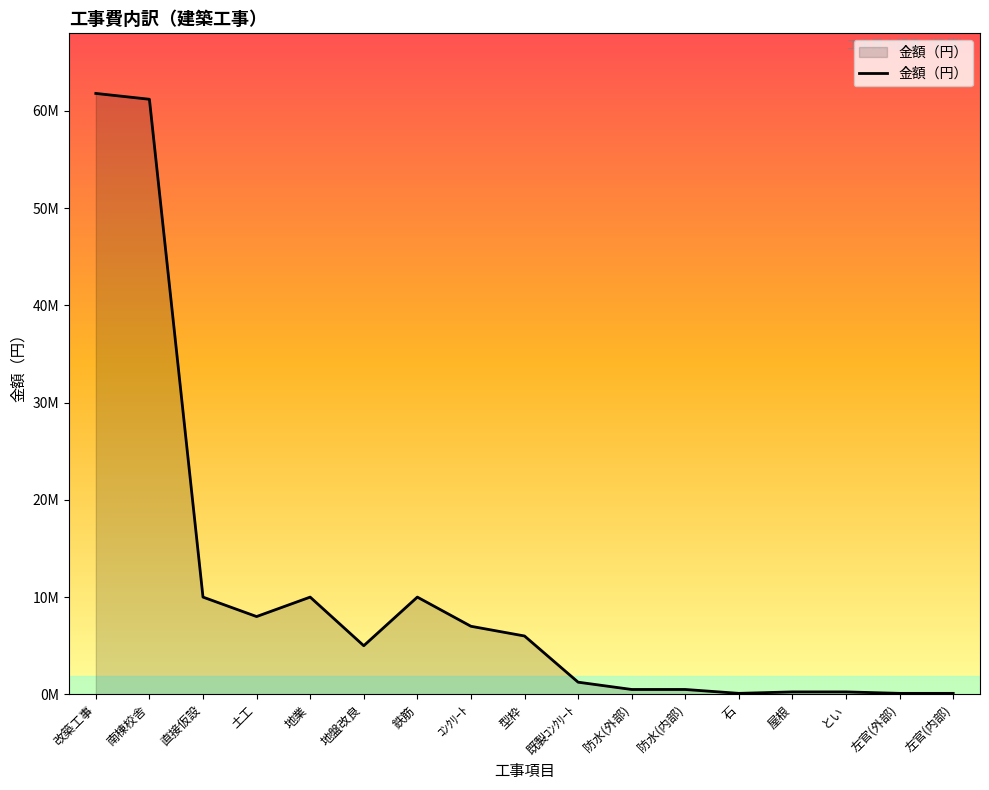

What is the label of the 9th point from the right?

型枠